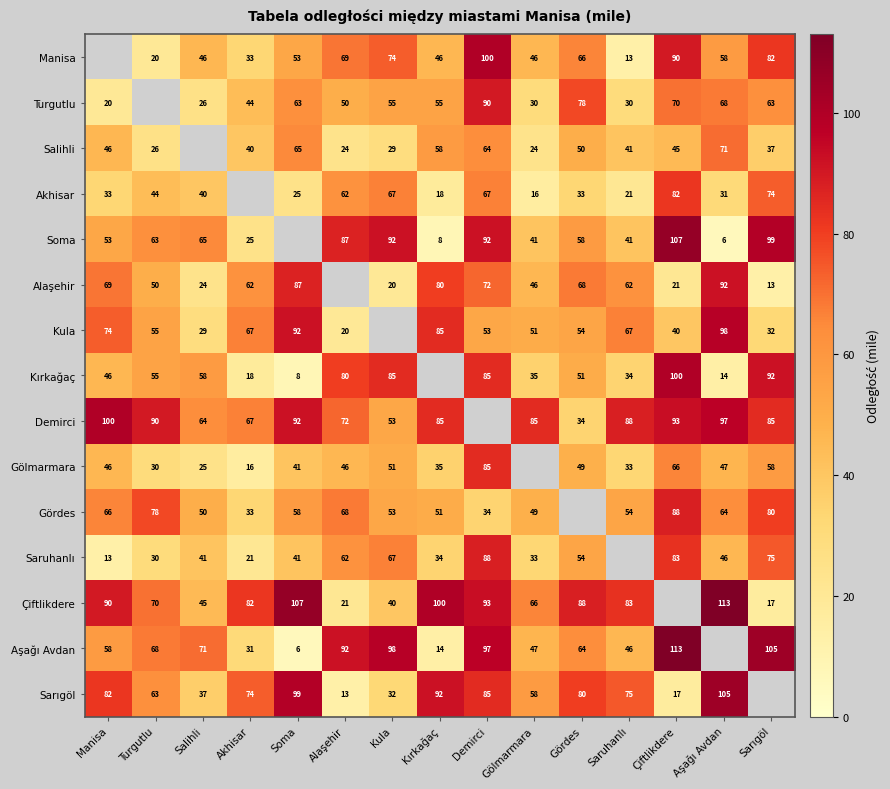

How many series are shown in this chart?

15